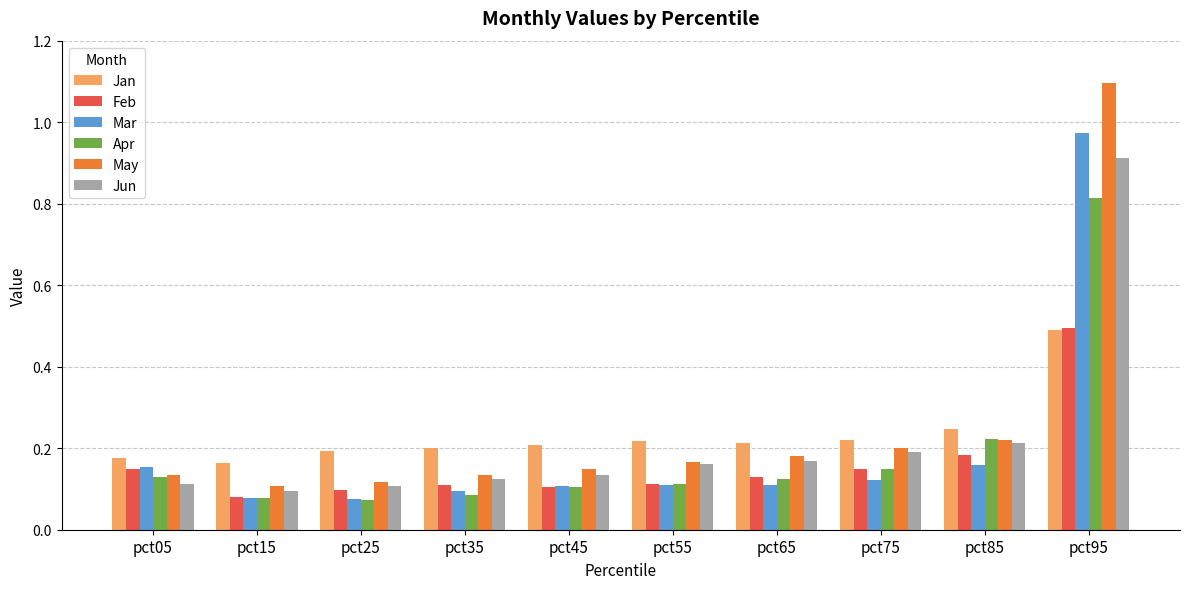

Read the Jan value at pct95.

0.5